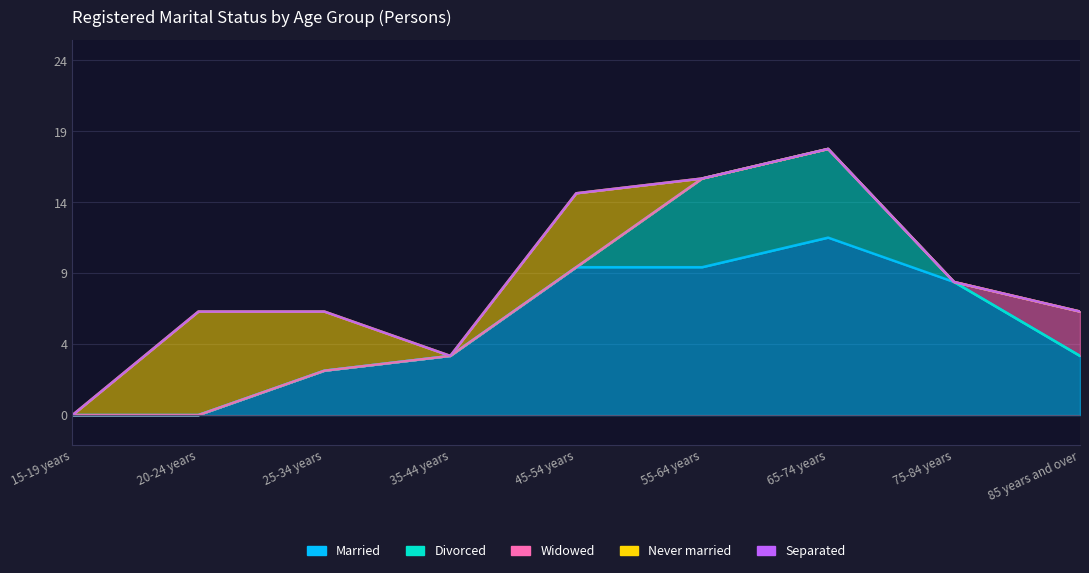

True or false: Widowed has a value of 1 at 20-24 years.

False